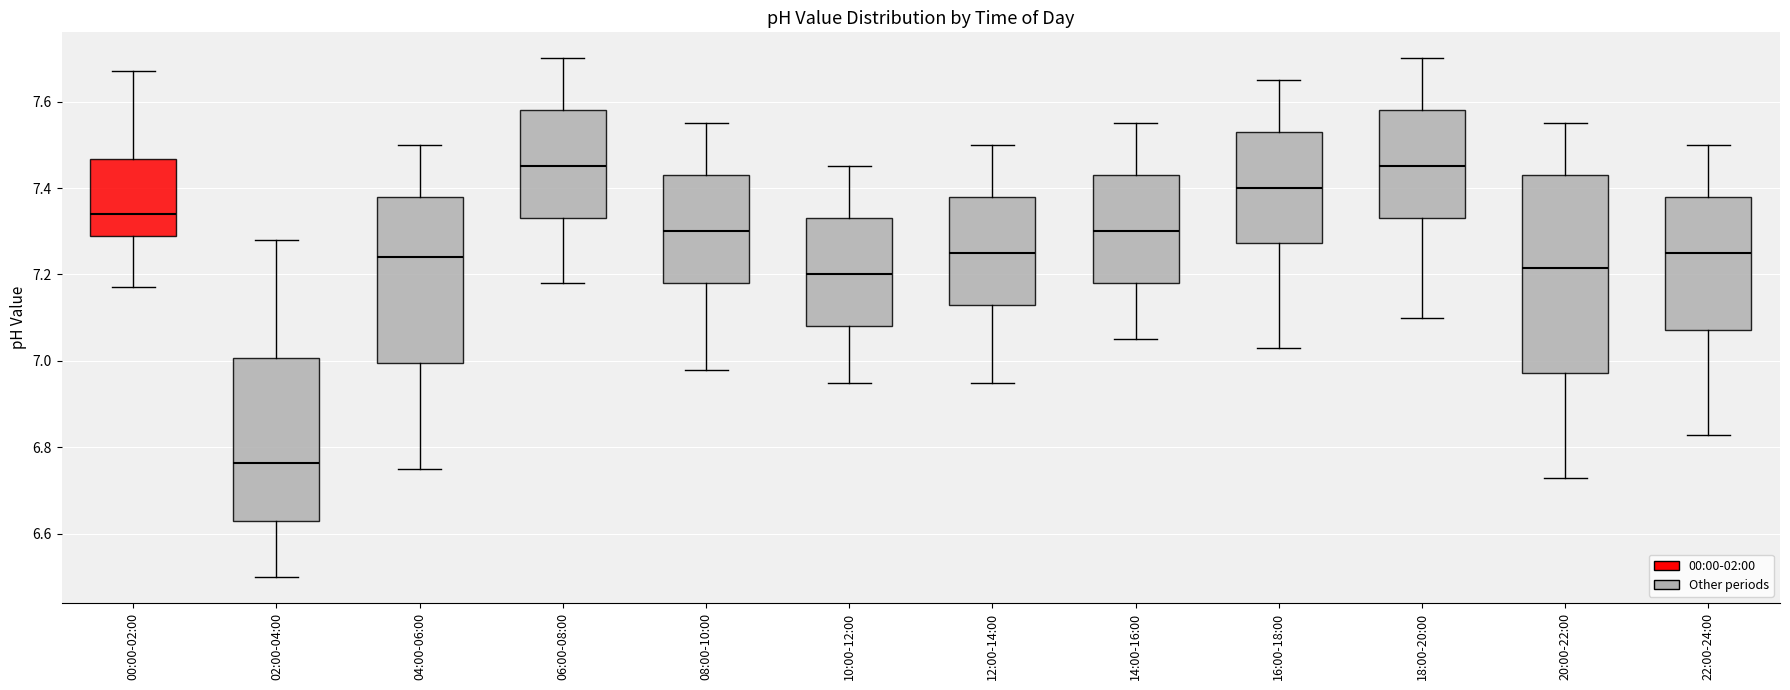

Where does the upper whisker of the box for 00:00-02:00 end on the y-axis? The values are not printed on the chart, so give them approximately, as read against the axis.

7.68